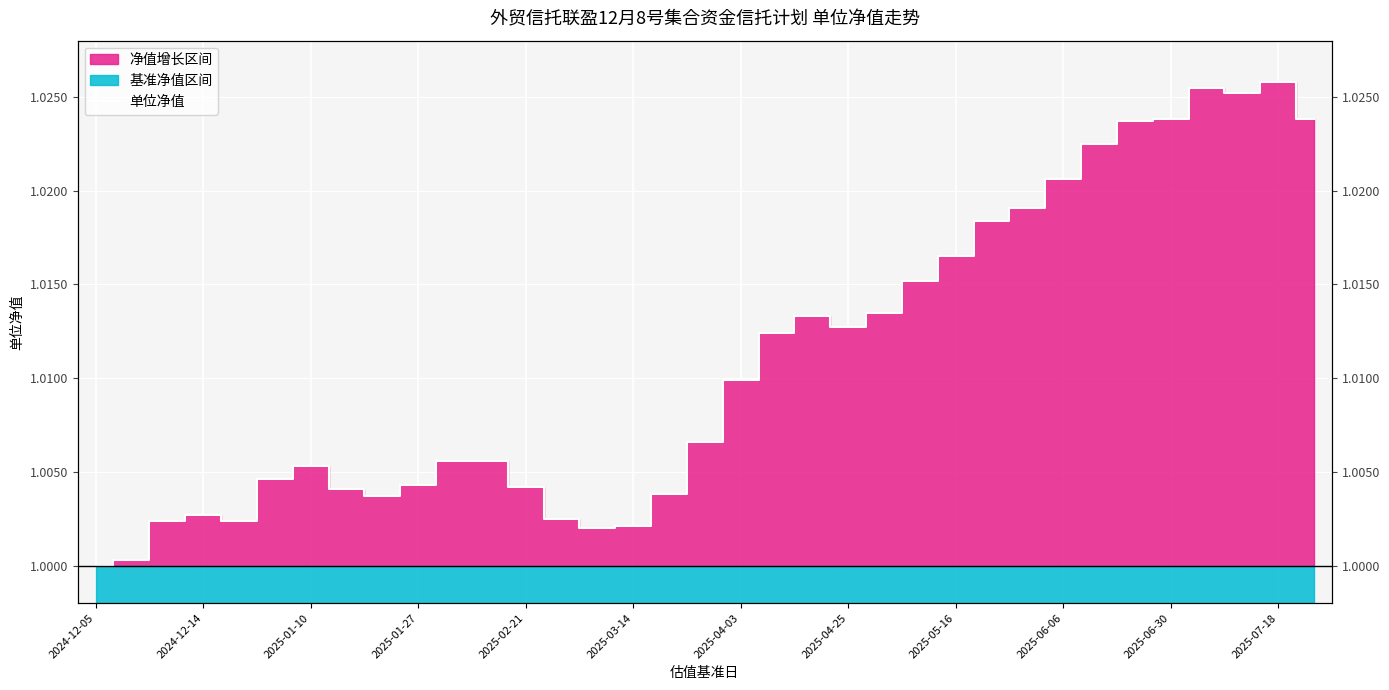

Rank the categories by value from highest to lowest.

33, 31, 32, 30, 34, 29, 28, 27, 26, 25, 24, 23, 22, 20, 21, 19, 18, 17, 2025-06-30, 2025-07-18, 2025-04-03, 2025-03-14, 2025-06-06, 12, 2025-04-25, 16, 2025-05-16, 2025-01-27, 13, 2025-01-10, 2025-02-21, 15, 14, 2024-12-14, 2024-12-05